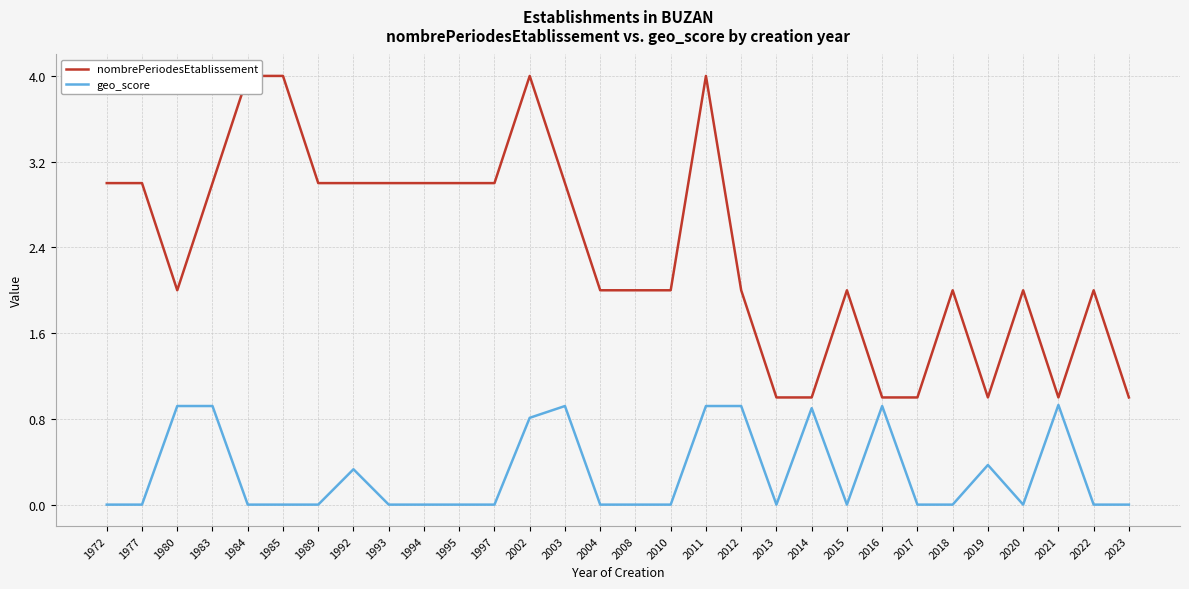

List the series in order of their overall mean, highest first.

nombrePeriodesEtablissement, geo_score